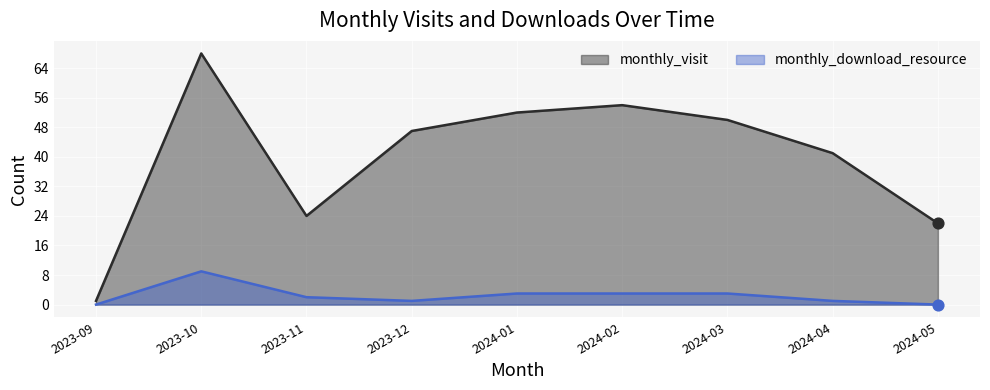

At how many categories does at least one series exceed 19?

8